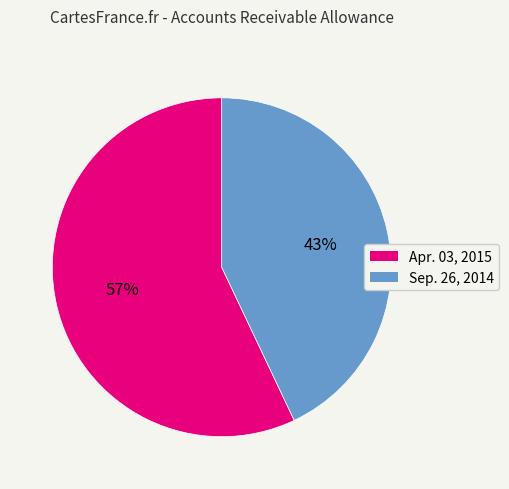

Between Apr. 03, 2015 and Sep. 26, 2014, which is larger?

Apr. 03, 2015